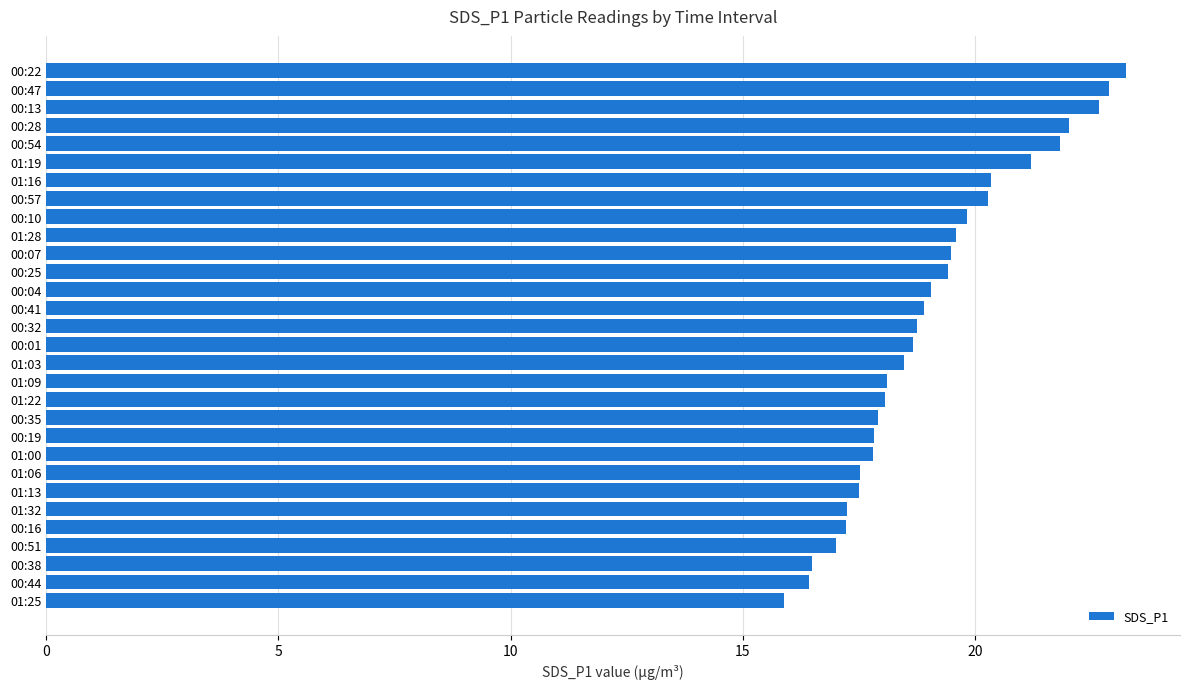

What is the approximate value at 00:28?

22.0